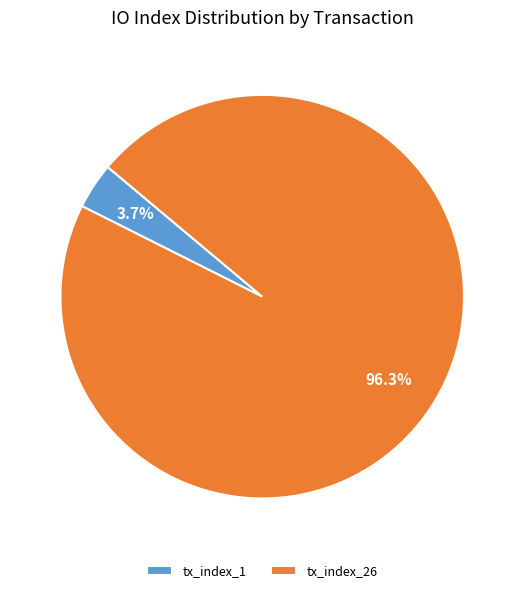

What percentage do tx_index_1 and tx_index_26 together represent?

100.0%